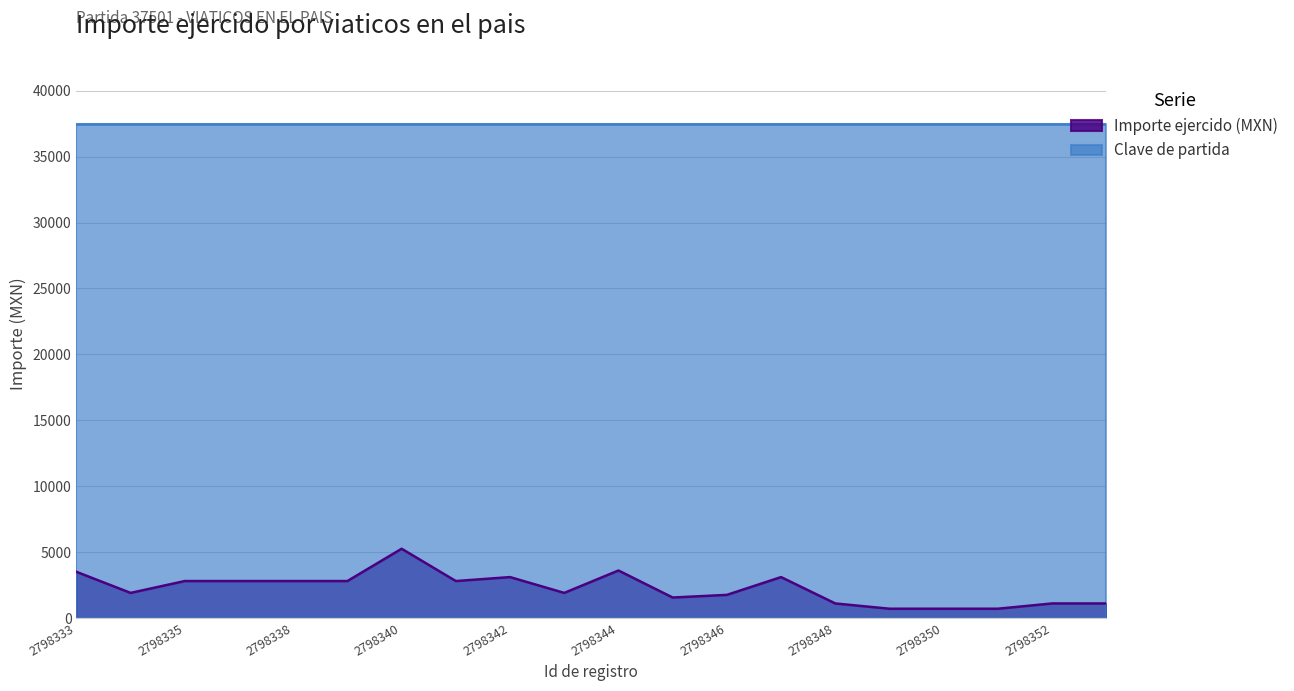

Count the number of values greater than 2800.

5